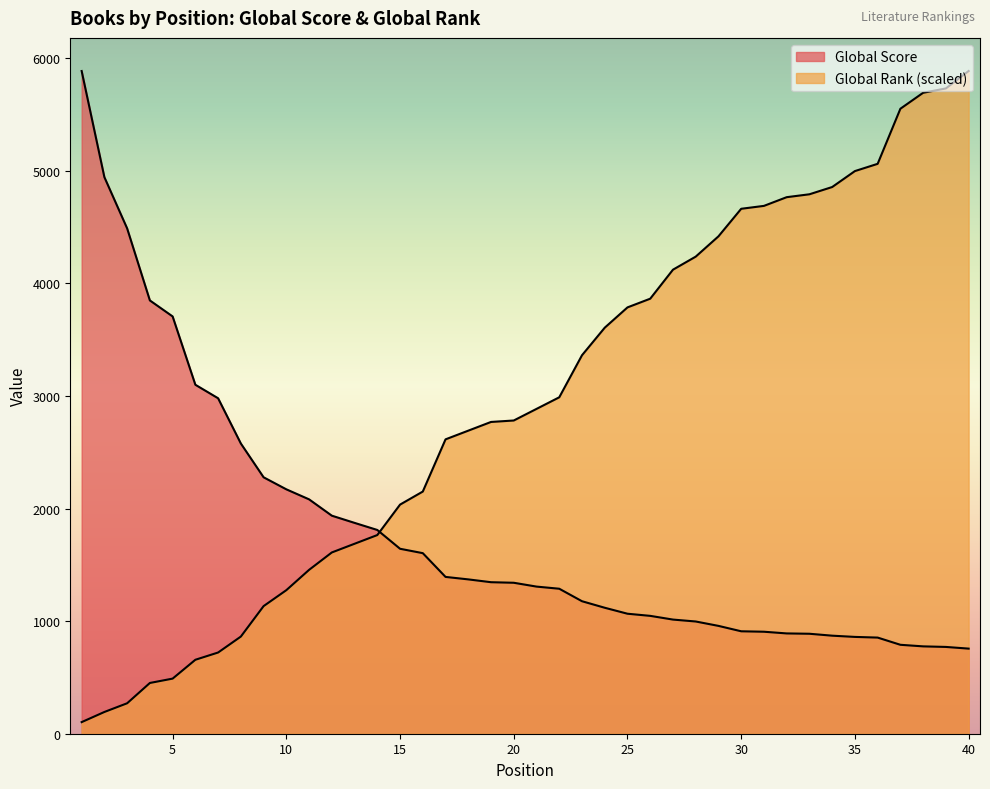

Is the value of Global Rank at 18 greater than the value of Global Score at 23?

Yes